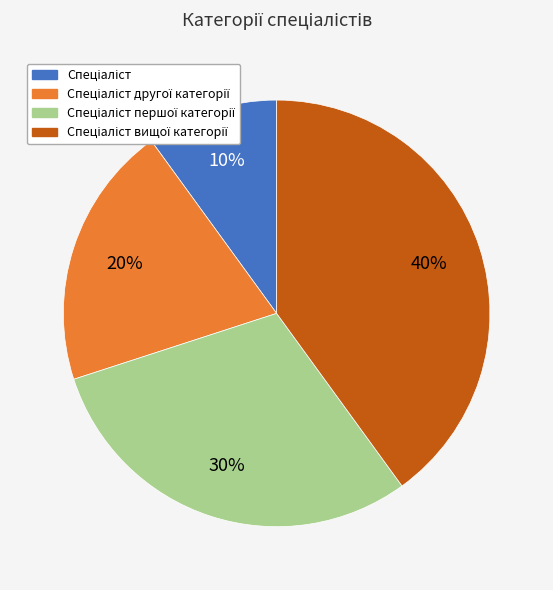

To the nearest percent, what is the difference between the largest and smallest slice percentages?

30%